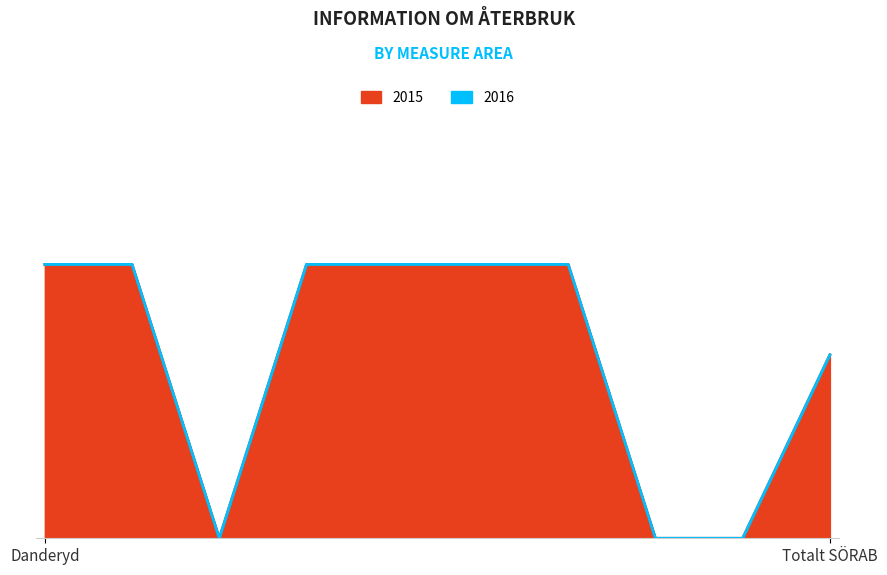

The value of 2015 at Lidingö is -31. True or false?

False